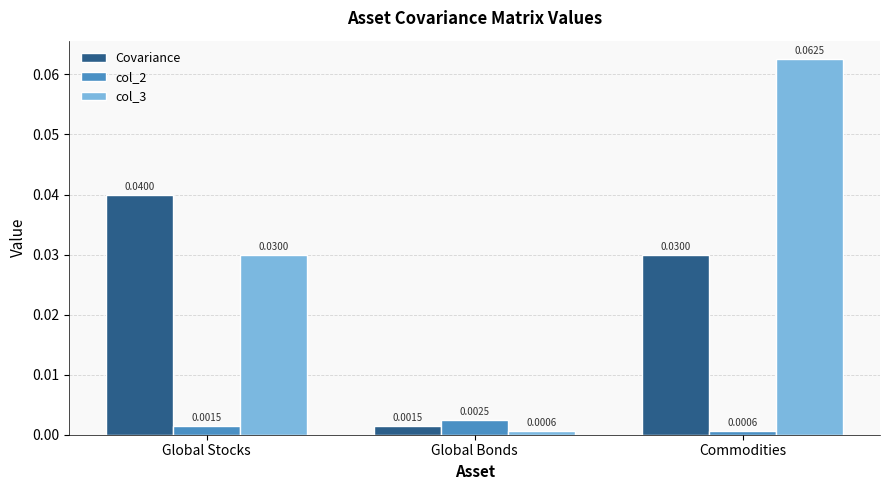

How many bars are there in total?

9